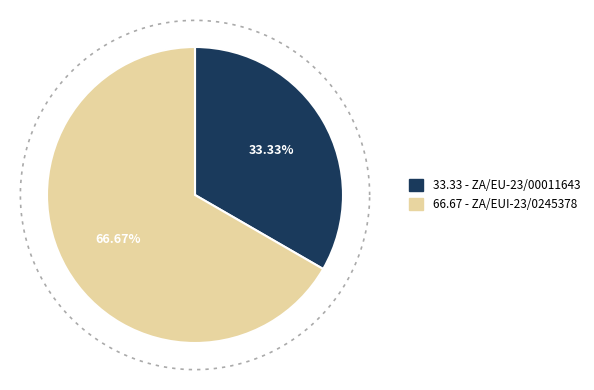

Which slice represents more than half of the pie?

ZA/EUI-23/0245378